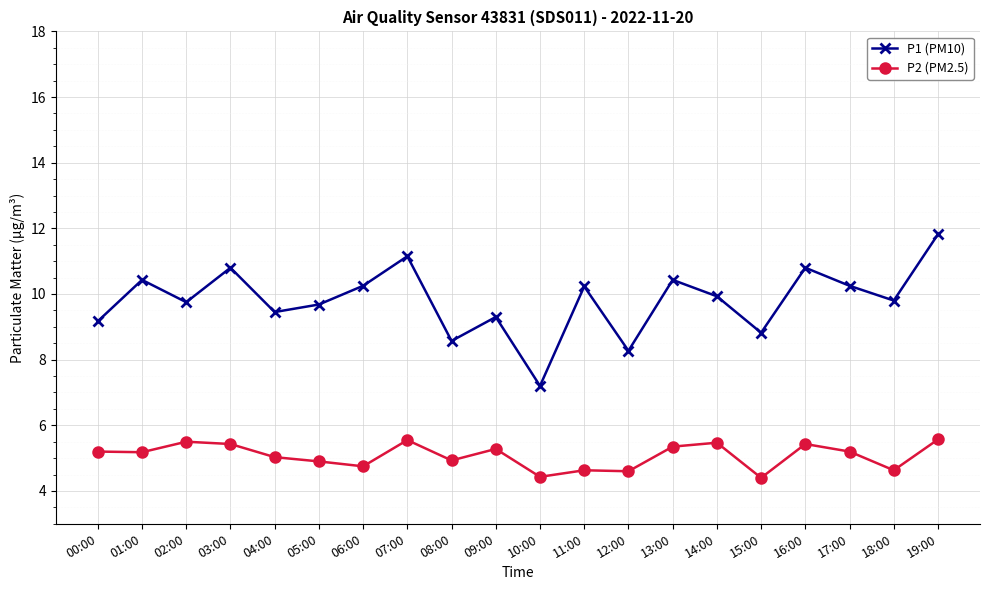

Between 04:00 and 08:00, which series saw the biggest shift?

P1 (PM10)